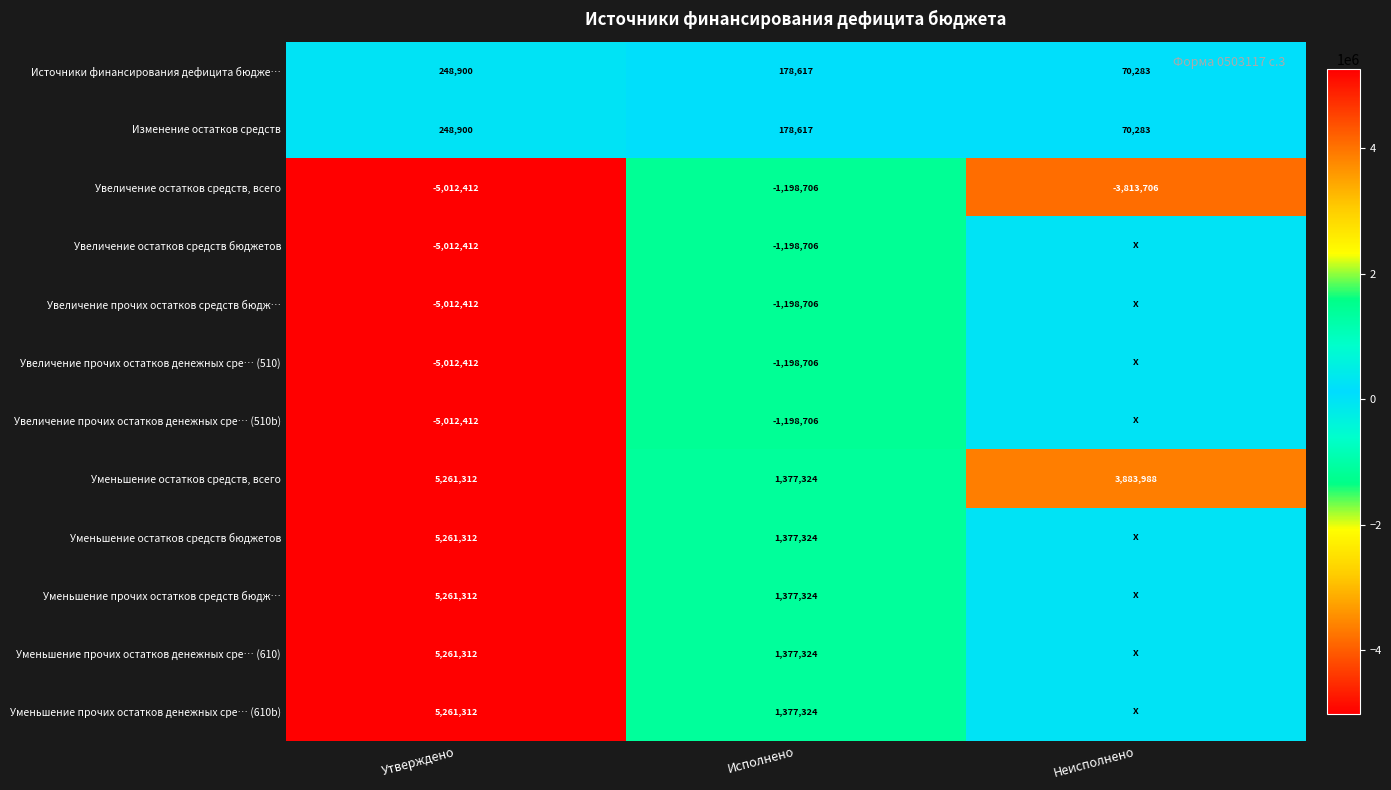

How many Источники финансирования дефицита бюдже… values are between 70283 and 248900?

3